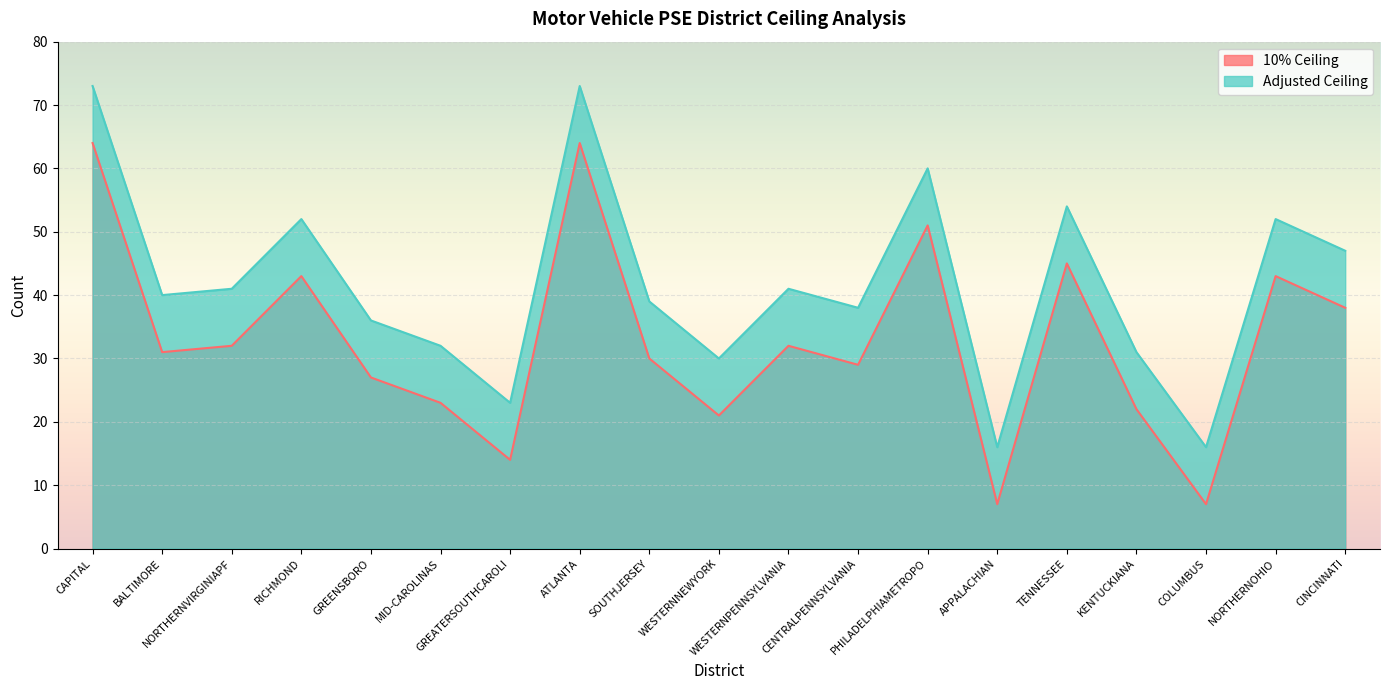

Where does the Adjusted Ceiling series first go above 40?

CAPITAL